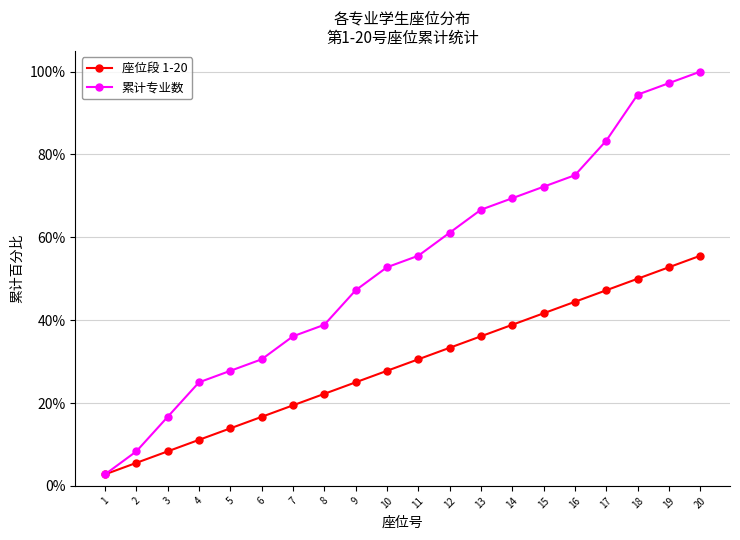

What is the difference between the 座位段 1-20 values at 17 and 19?

5.6